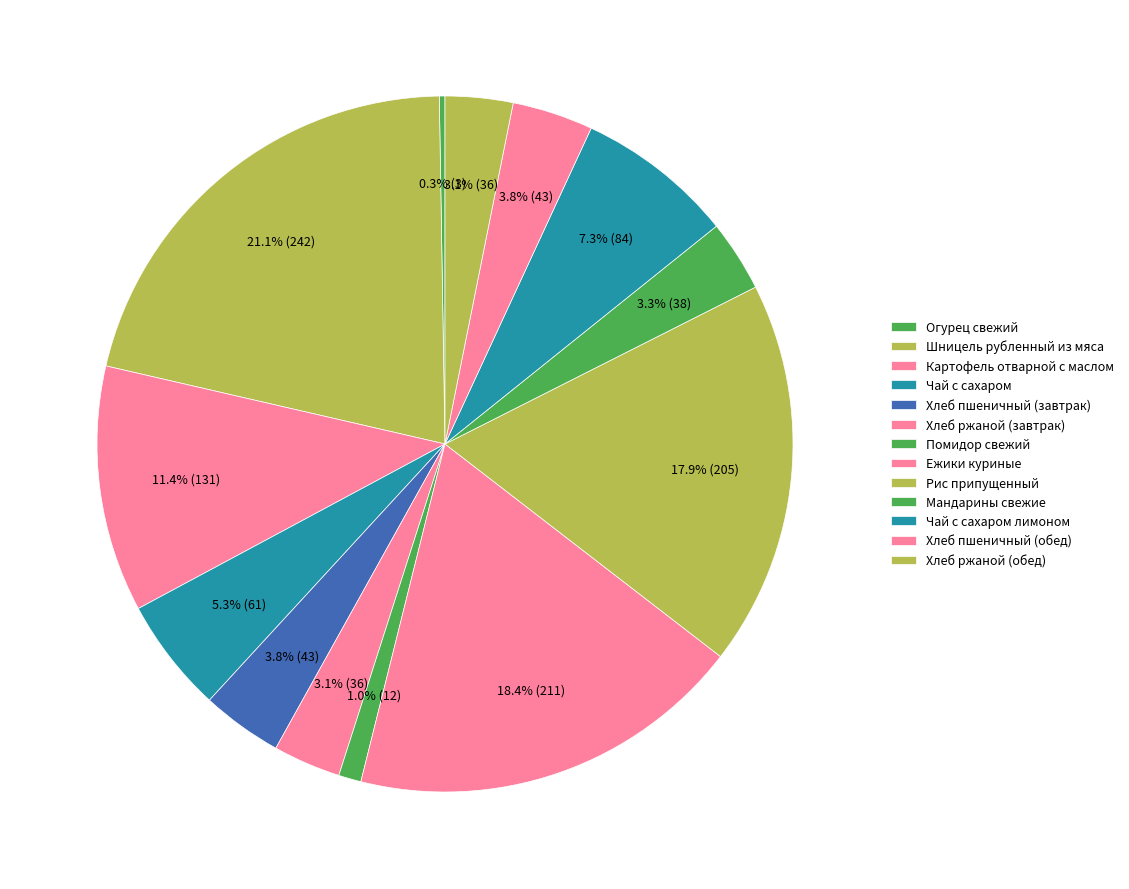

Count the number of slices in the pie.

13